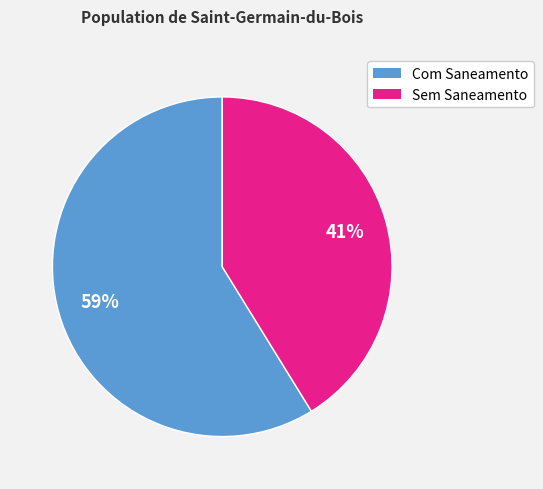

To the nearest percent, what is the difference between the largest and smallest slice percentages?

18%